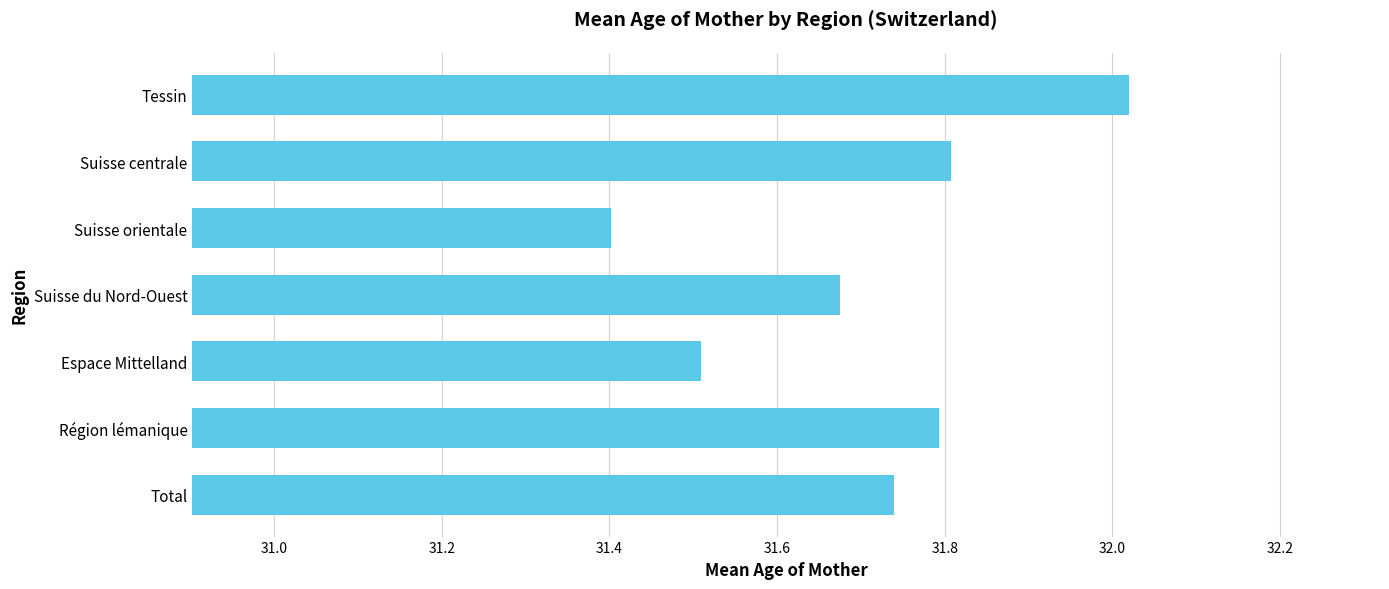

Are the bars grouped side by side (vs. stacked)?

No